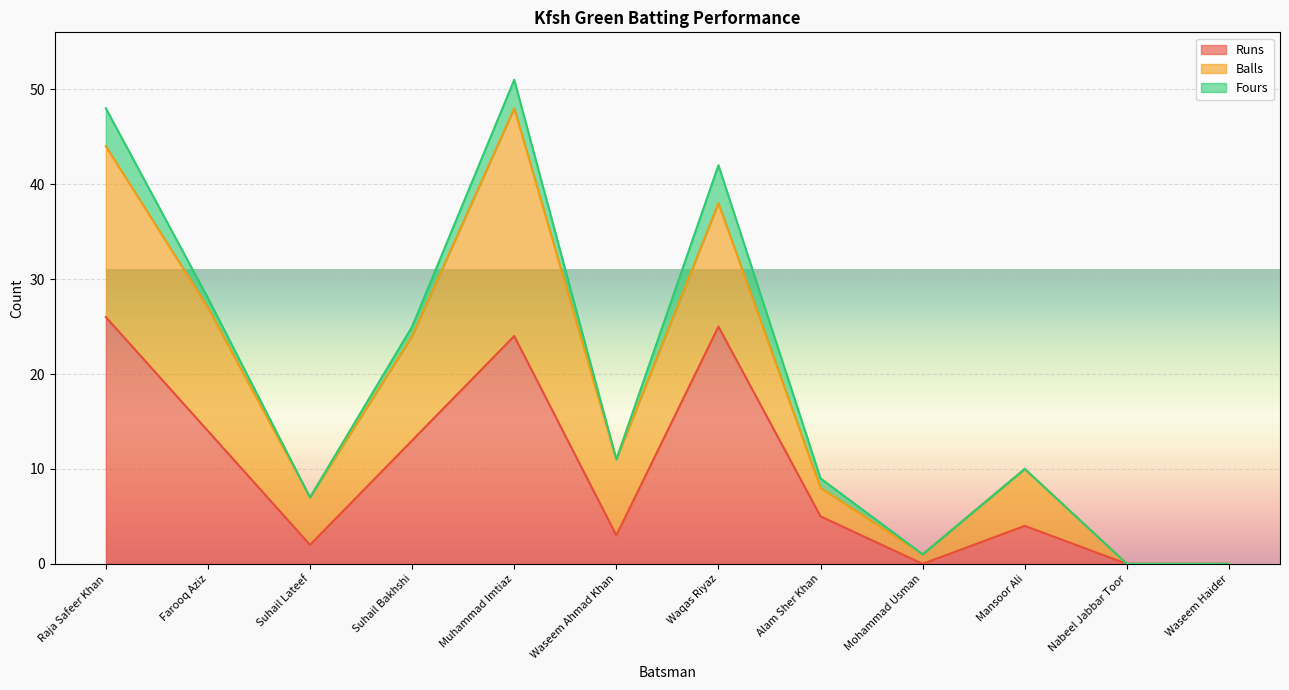

What is the sum of the Fours values at Waqas Riyaz and Mohammad Usman?

4